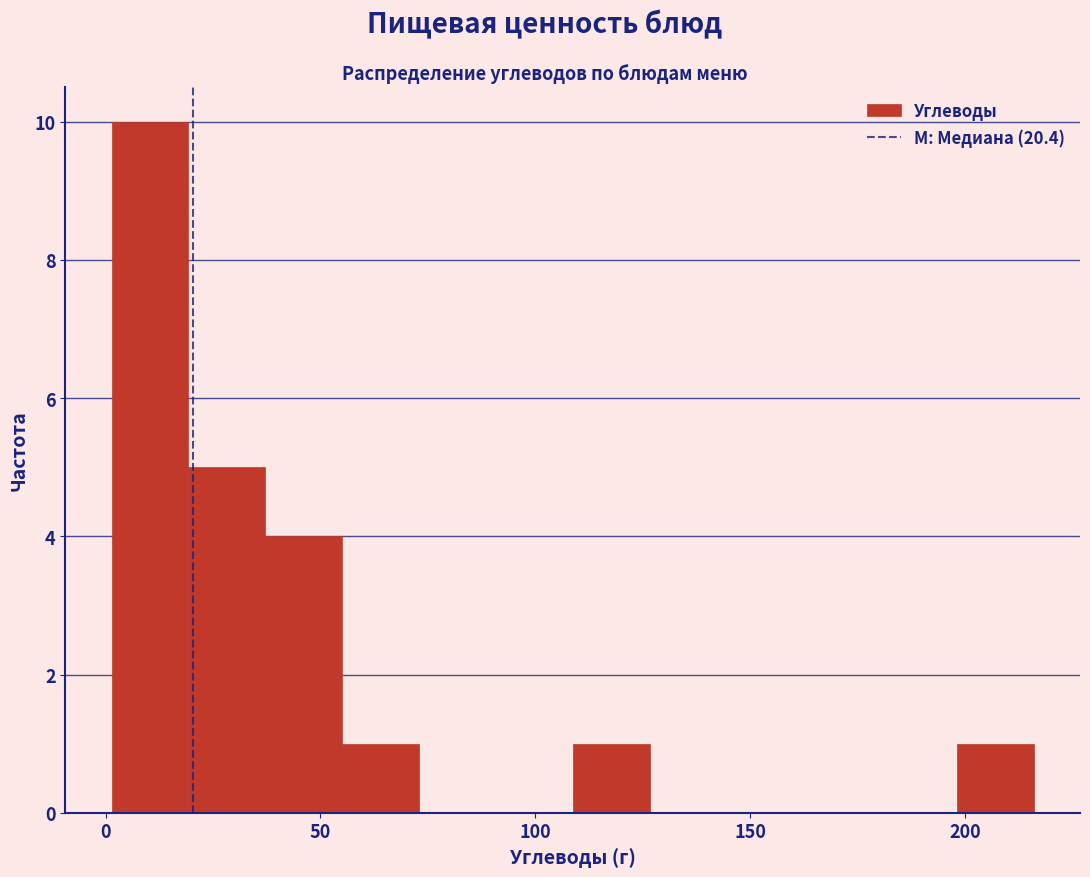

Read against the x-axis, roughly where is the centre of the tallest bar?

10